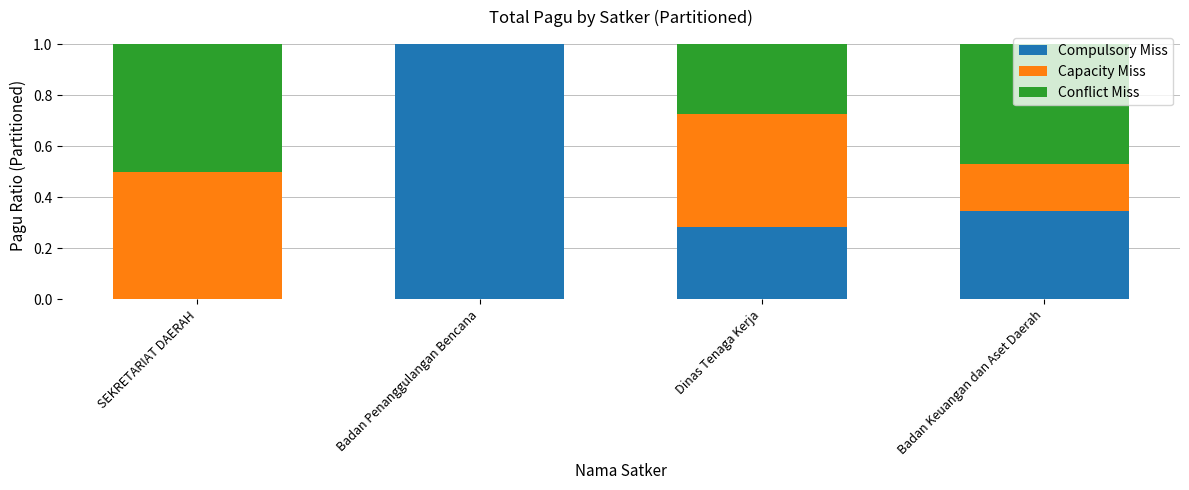

The value of Compulsory Miss at Badan Keuangan dan Aset Daerah is 0.2. True or false?

False